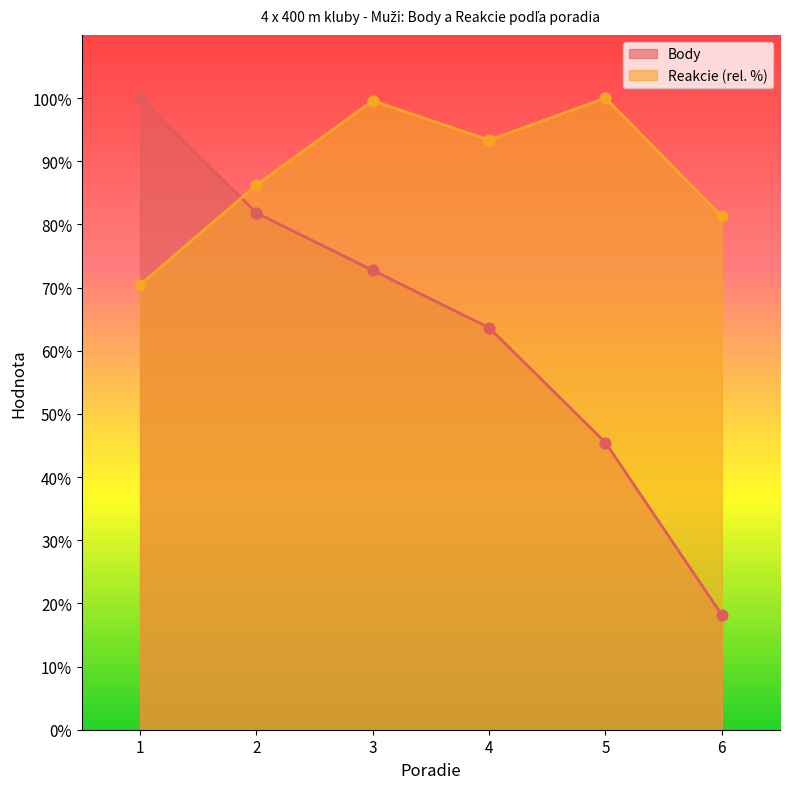

Which series contains the lowest Y value?

Body